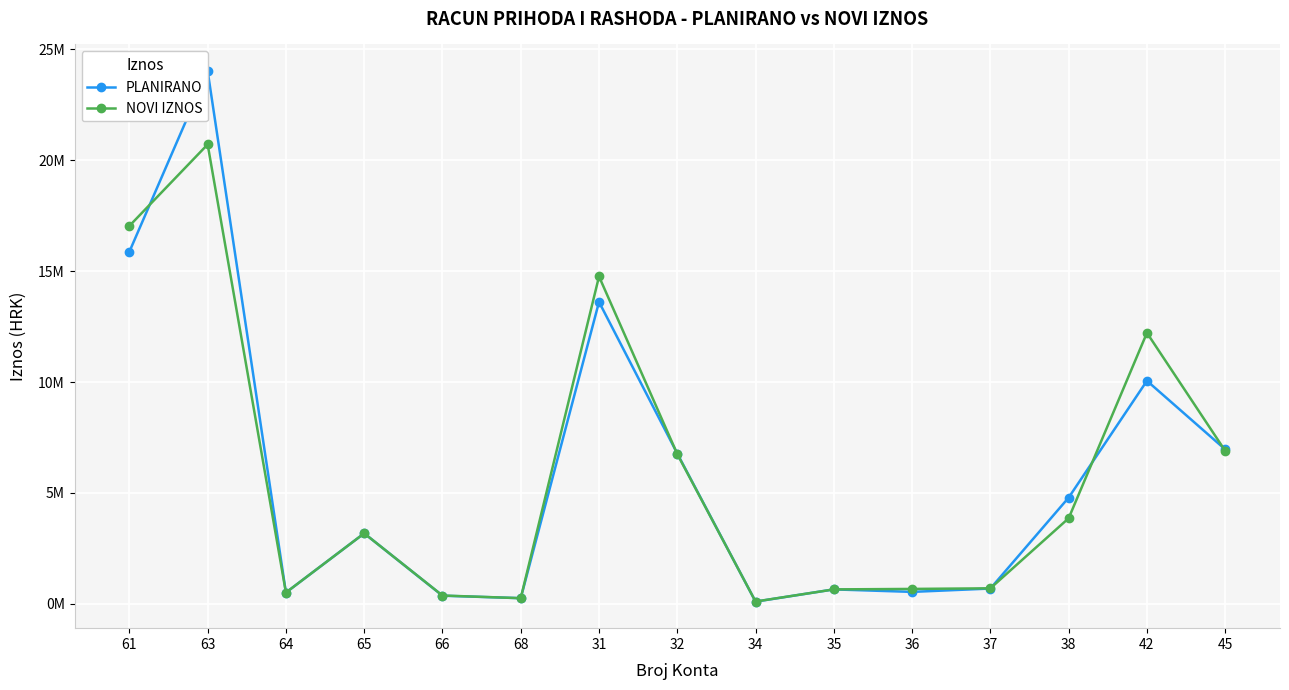

What is the label of the 12th point from the left?

37